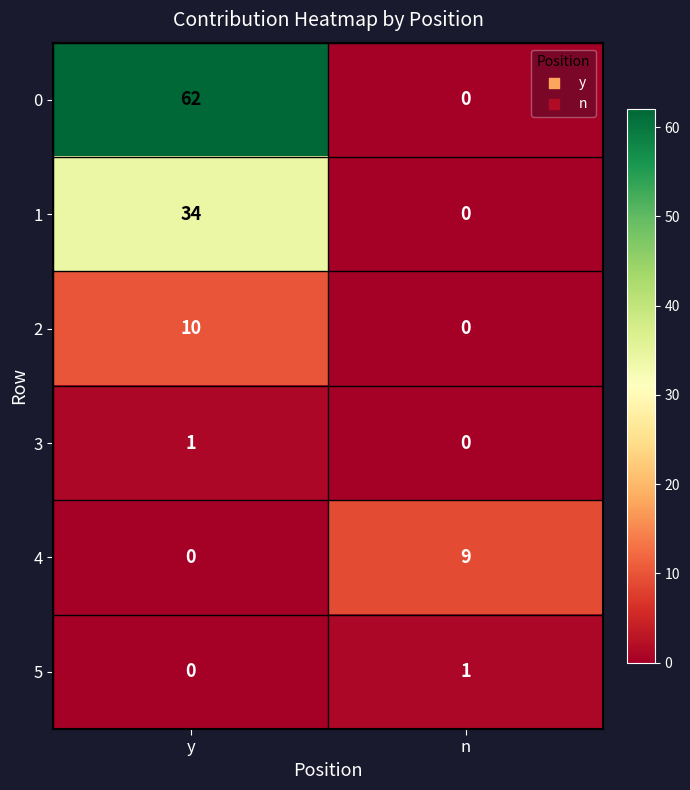

Reading left to right, transcribe all the data shown in this chart.

0: y=62	n=0
1: y=34	n=0
2: y=10	n=0
3: y=1	n=0
4: y=0	n=9
5: y=0	n=1